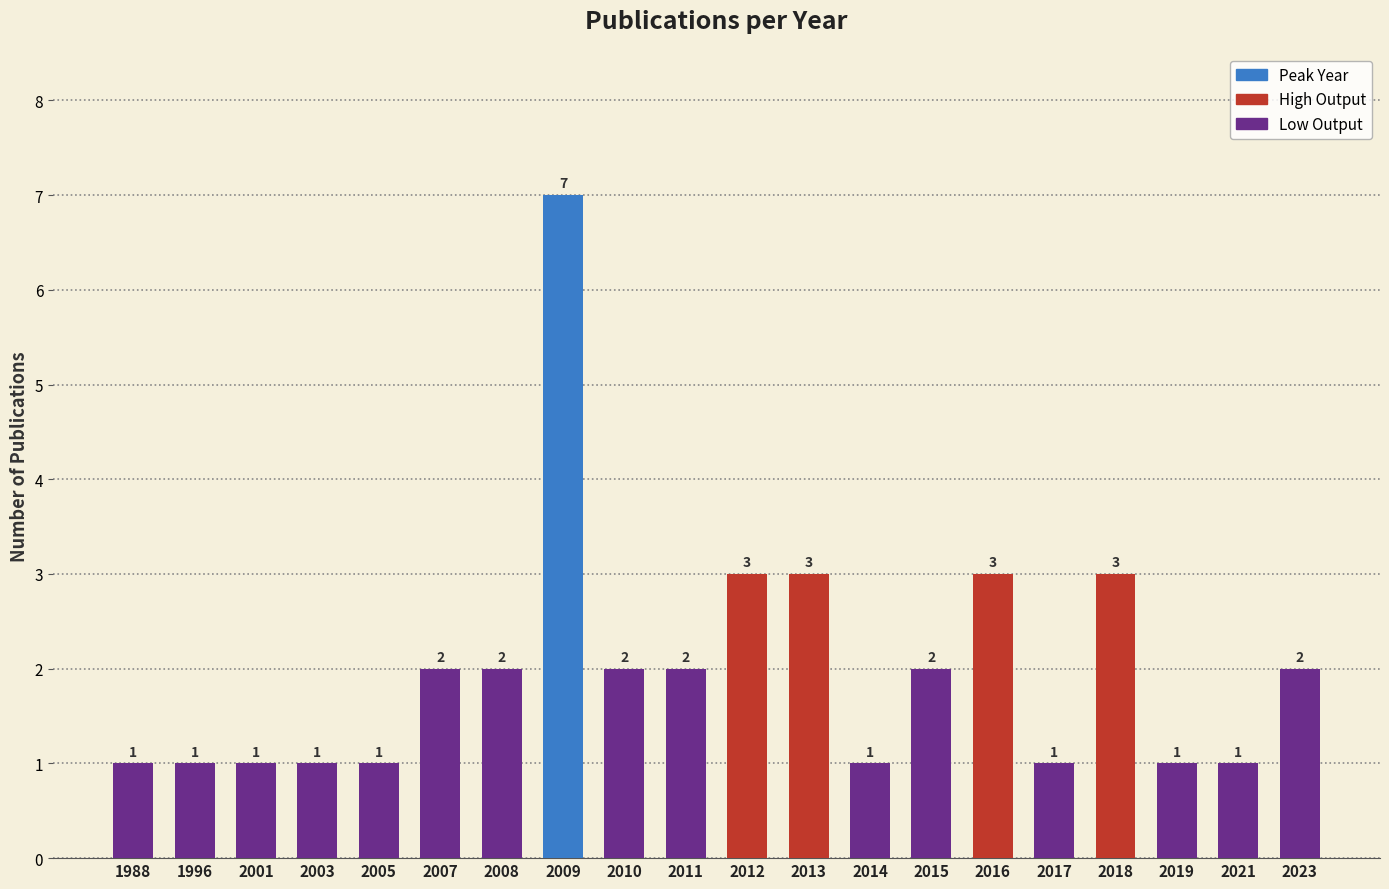

Reading left to right, list all the values displayed in this chart.

1988=1	1996=1	2001=1	2003=1	2005=1	2007=2	2008=2	2009=7	2010=2	2011=2	2012=3	2013=3	2014=1	2015=2	2016=3	2017=1	2018=3	2019=1	2021=1	2023=2